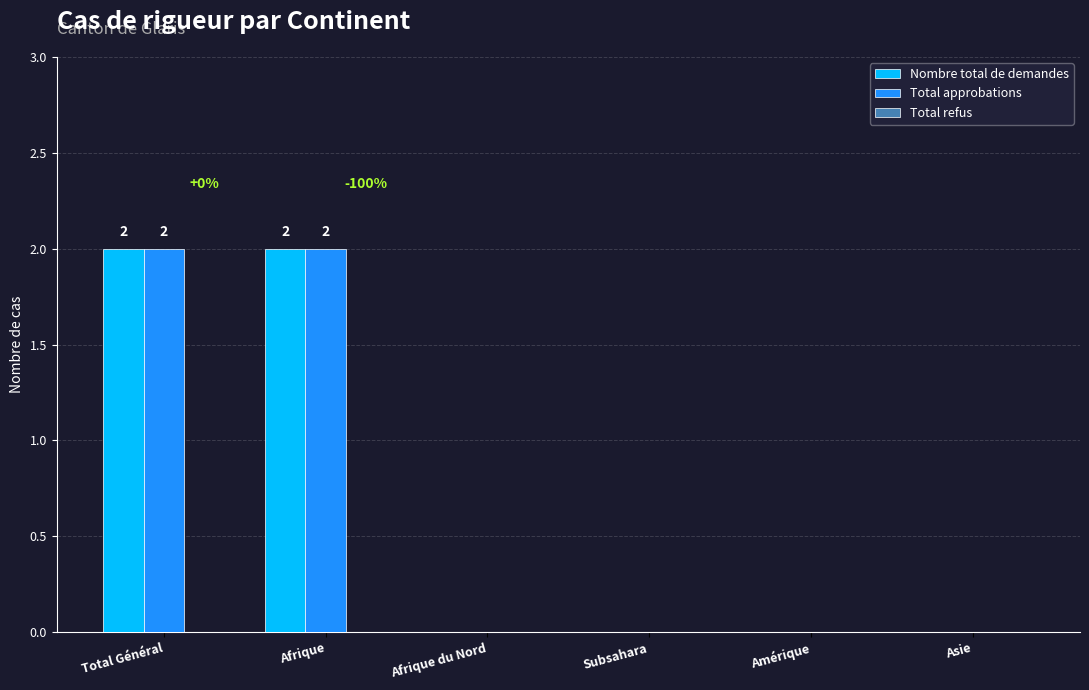

Does the chart contain stacked bars?

No